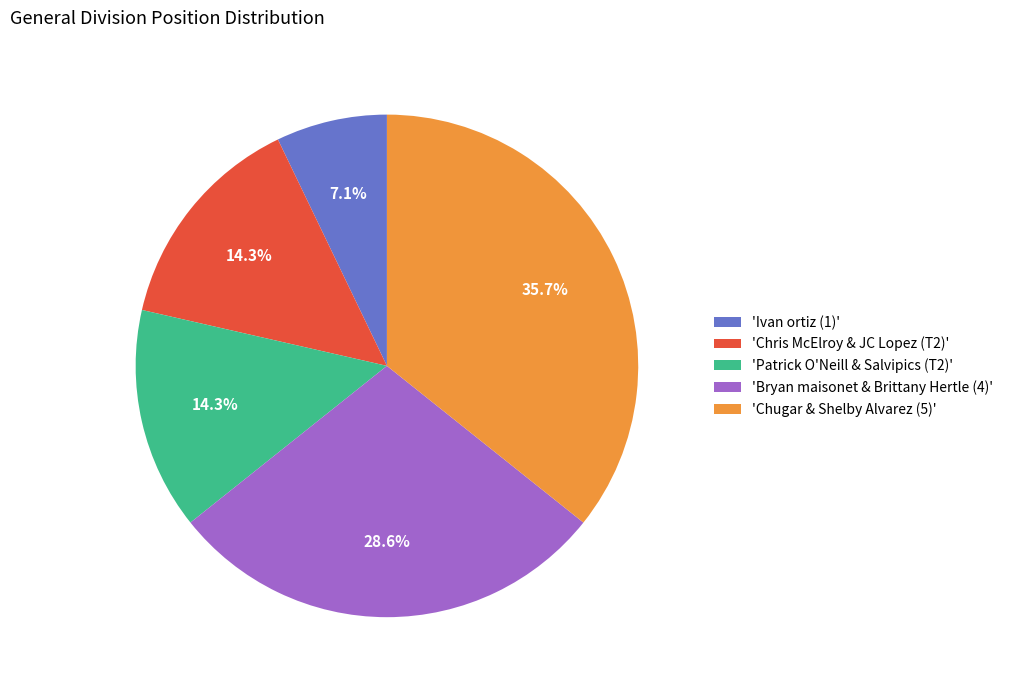

Which category has the smallest portion of the pie?

'Ivan ortiz (1)'